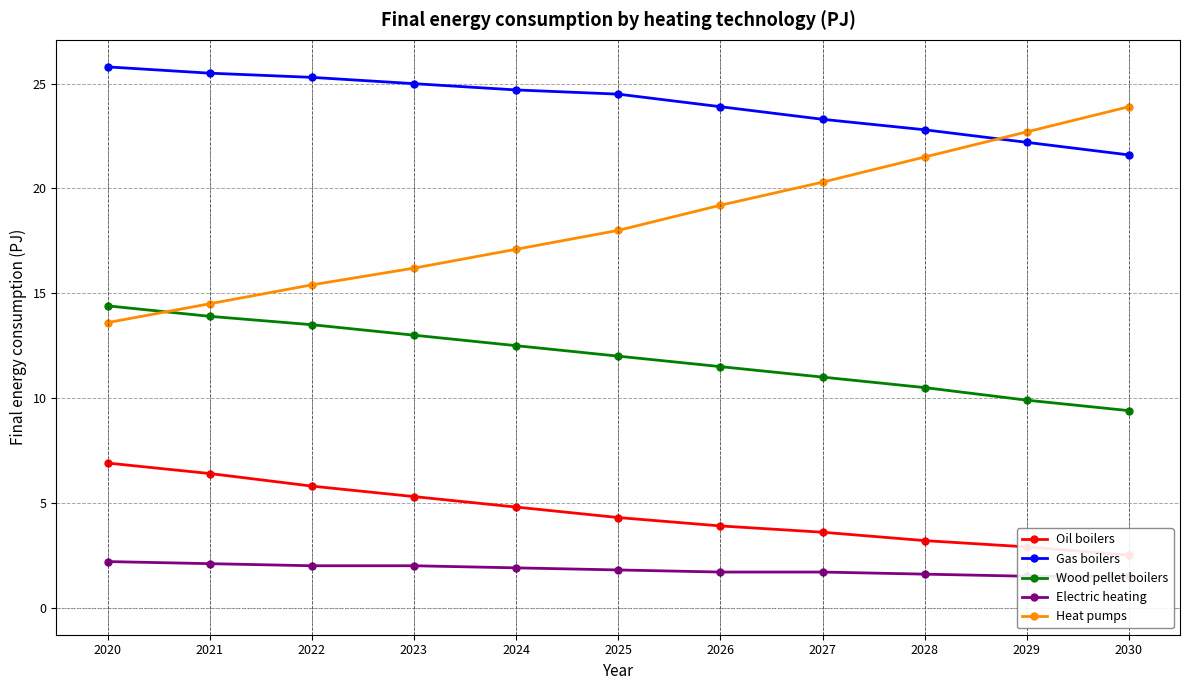

What is the difference between the second highest and minimum values in the Oil boilers series?

3.9